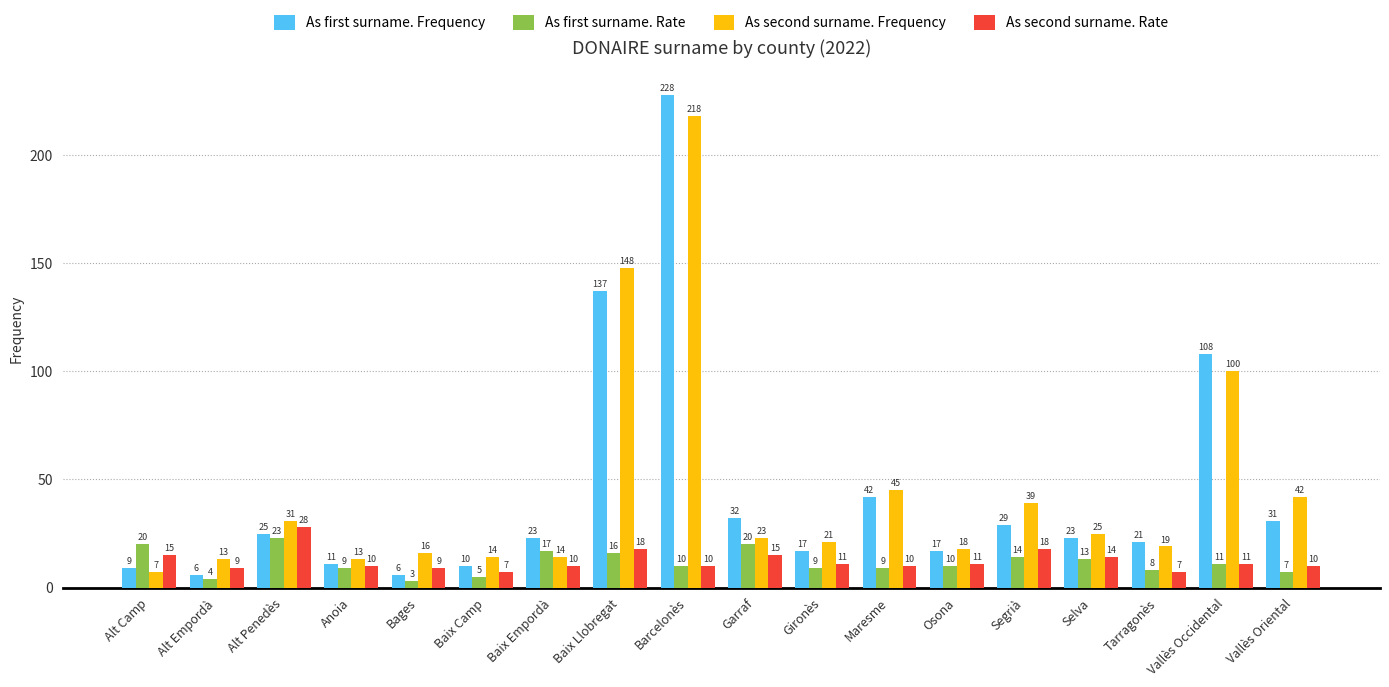

True or false: As second surname. Frequency has a value of 81 at Barcelonès.

False